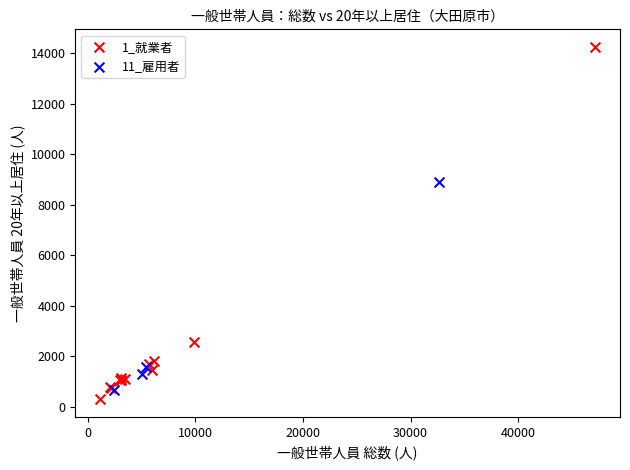

Which series contains the highest Y value?

1_就業者